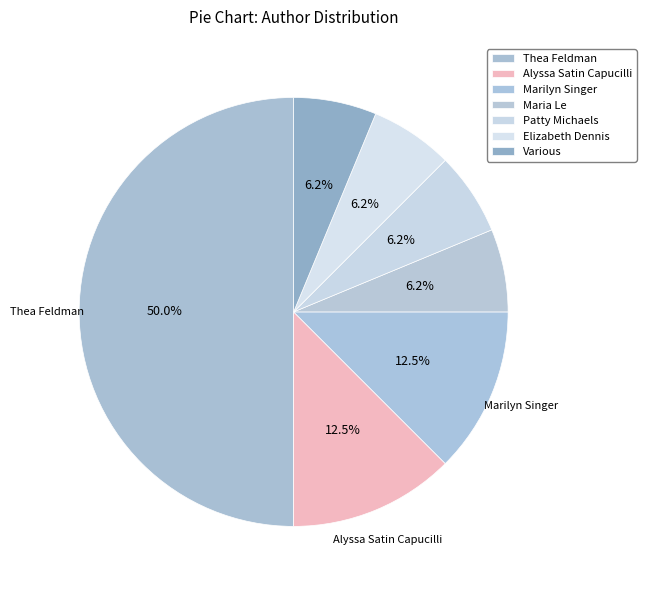

Which has a higher value, Alyssa Satin Capucilli or Various?

Alyssa Satin Capucilli